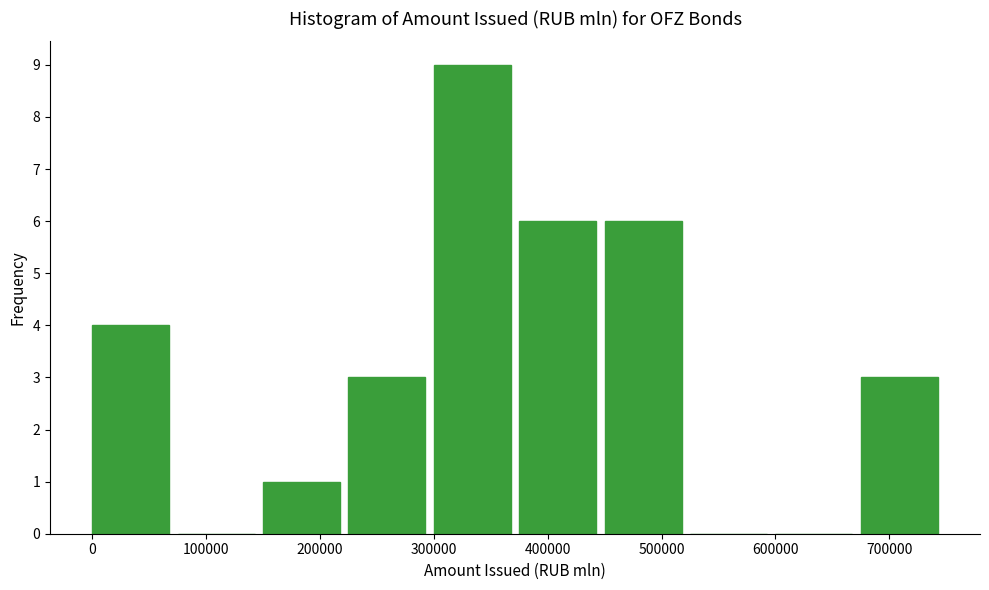

Reading left to right, list every bar in this chart as the range it spans on the x-axis followed by its height. Neither the bar edges nor the heights are printed on the chart, so give them approximately, as read against the axes.

0 to 80000: 4
80000 to 150000: 0
150000 to 230000: 1
230000 to 300000: 3
300000 to 380000: 9
380000 to 450000: 6
450000 to 530000: 6
530000 to 600000: 0
600000 to 680000: 0
680000 to 750000: 3